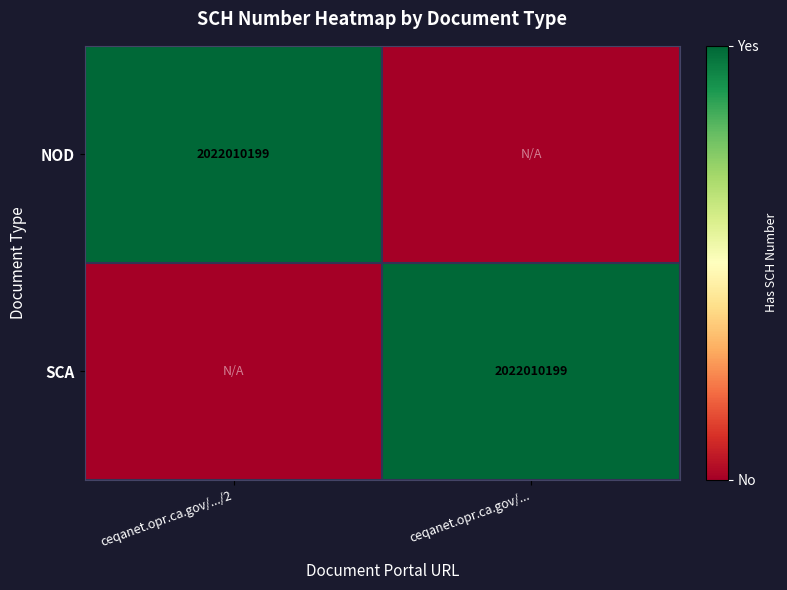

The value of NOD at ceqanet.opr.ca.gov/.../2 is 602188668. True or false?

False